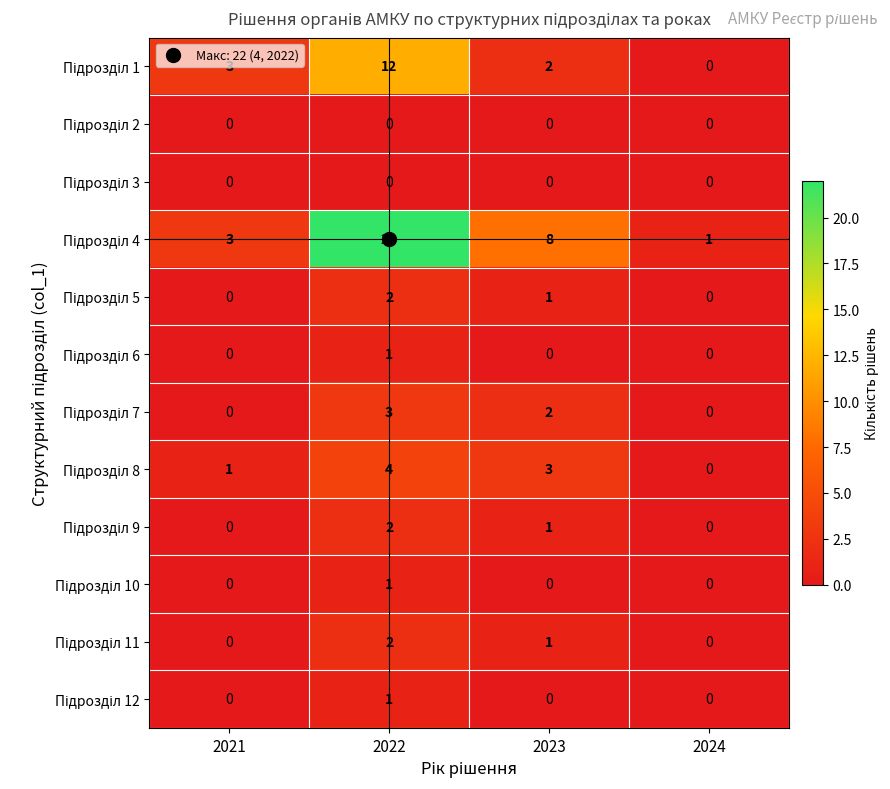

What is the difference between the highest and lowest values at 2021?

3